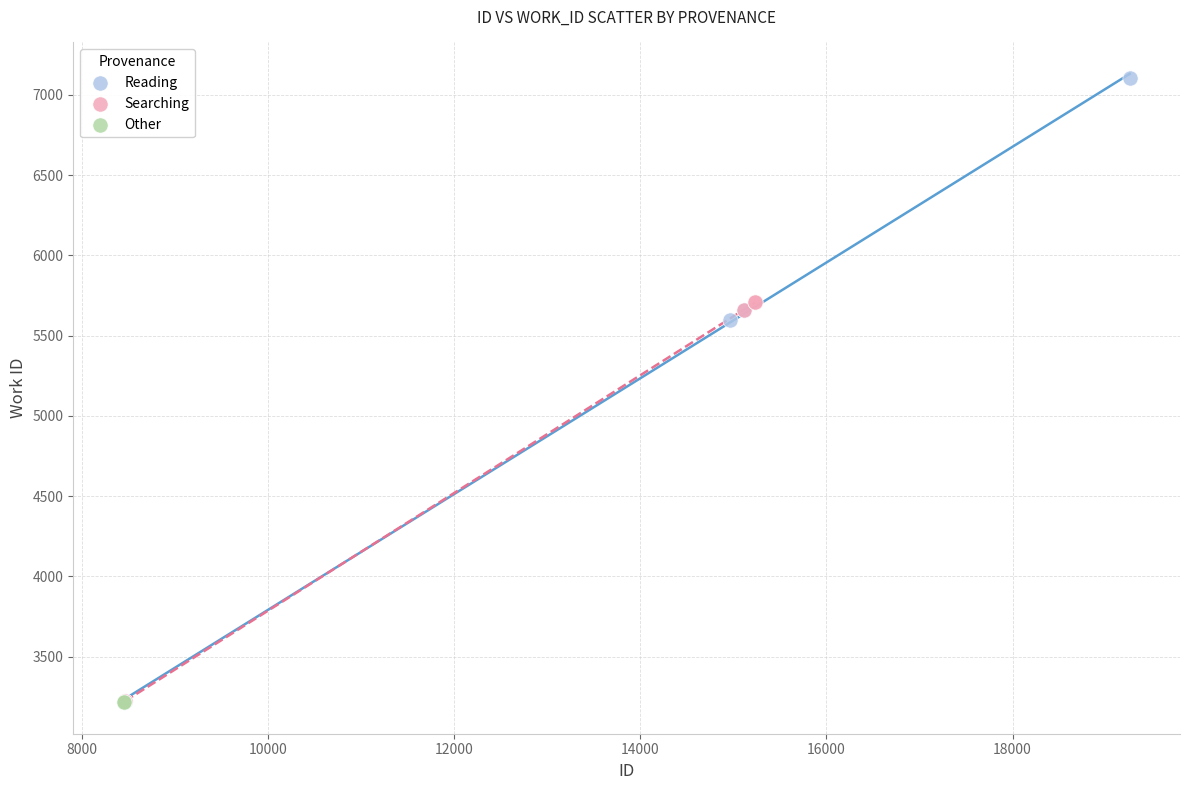

What are all the series names shown in the legend?

Reading, Searching, Other